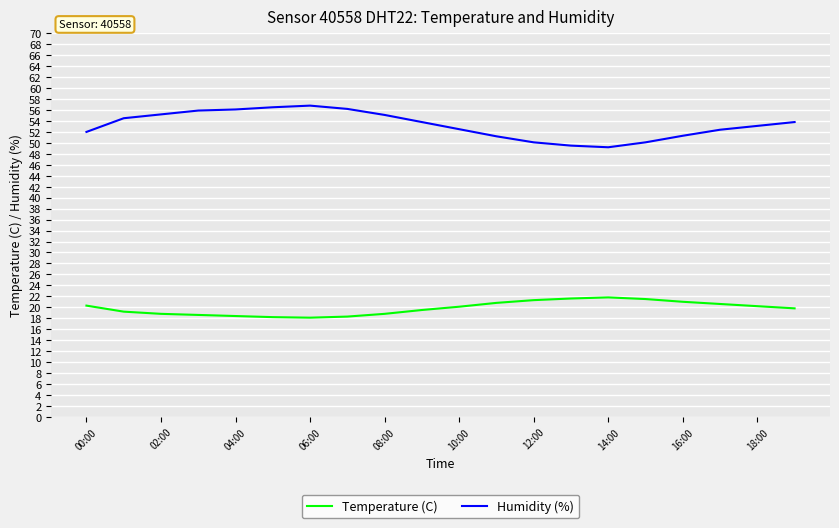

What are all the series names shown in the legend?

Temperature (C), Humidity (%)